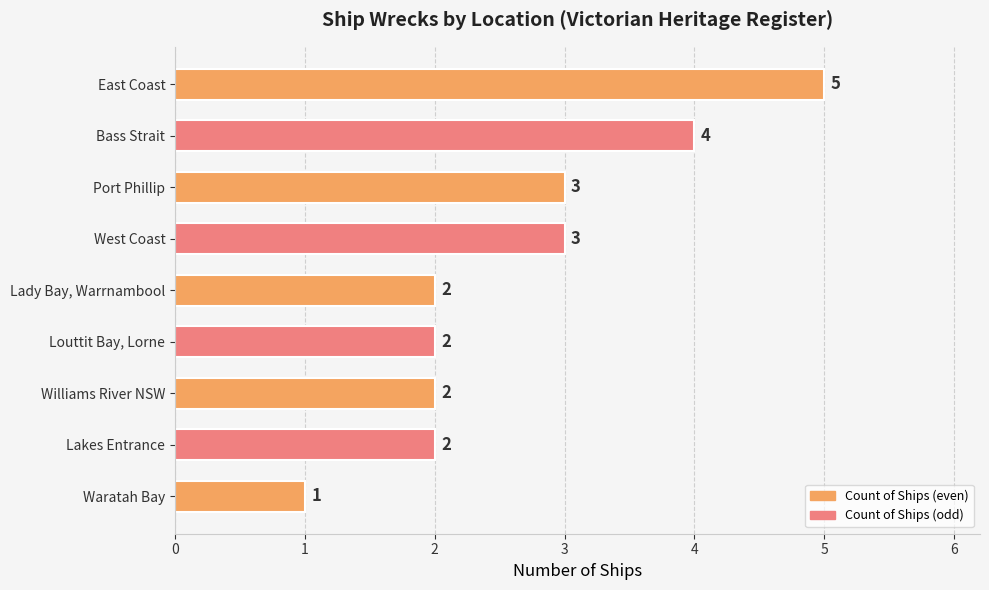

Which label corresponds to the largest value in the chart?

East Coast